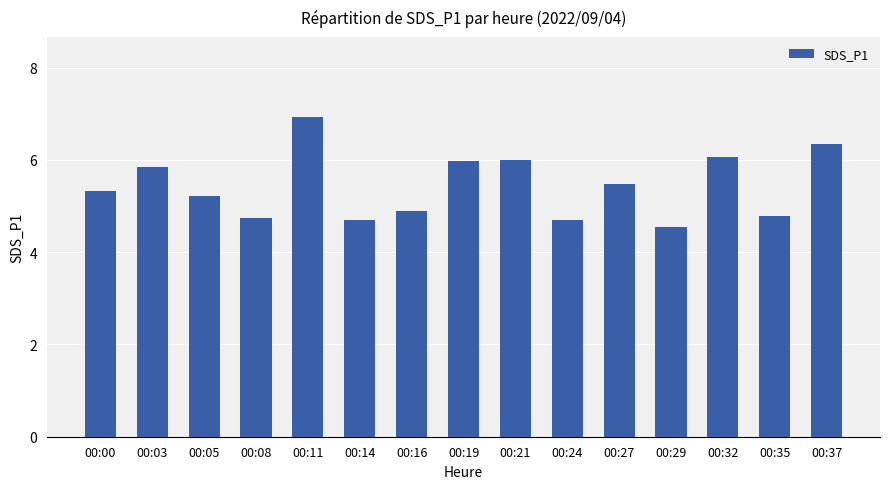

Which has a higher value, 00:27 or 00:21?

00:21